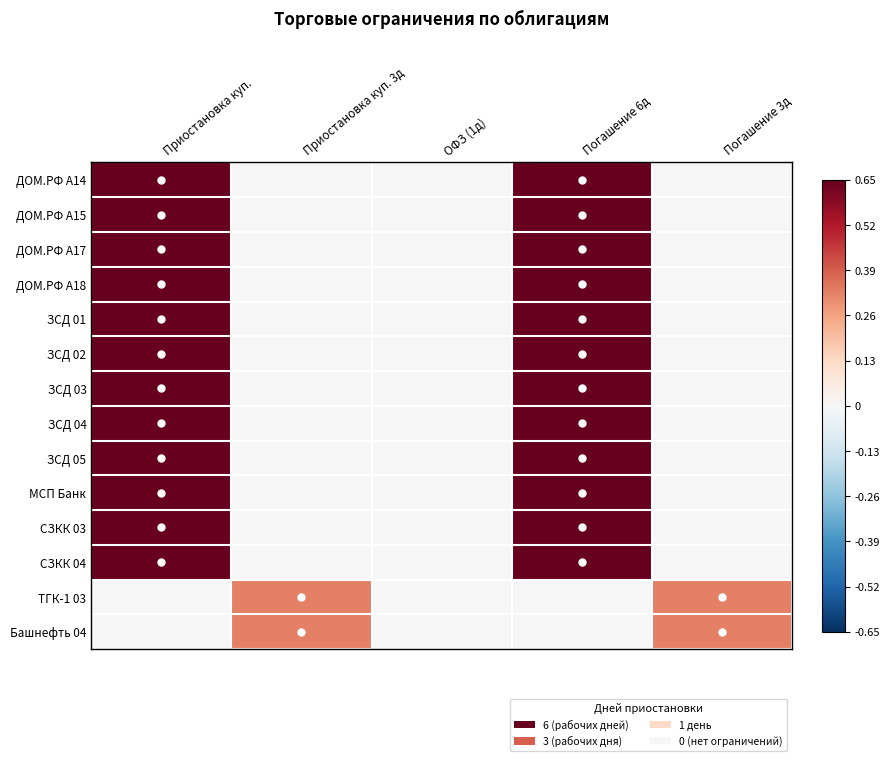

How many data points does each series have?

5